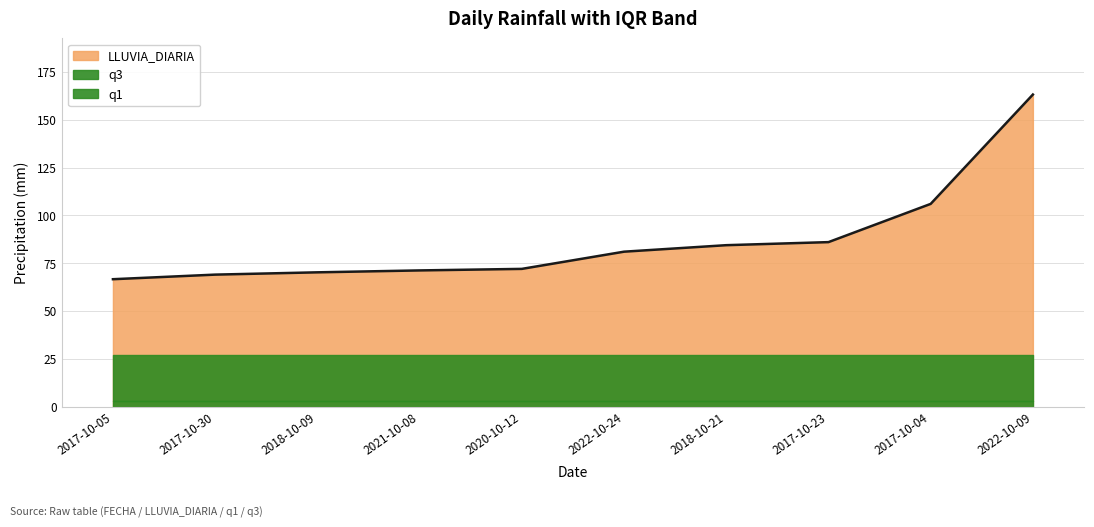

Which label corresponds to the smallest value in the chart?

2017-10-05